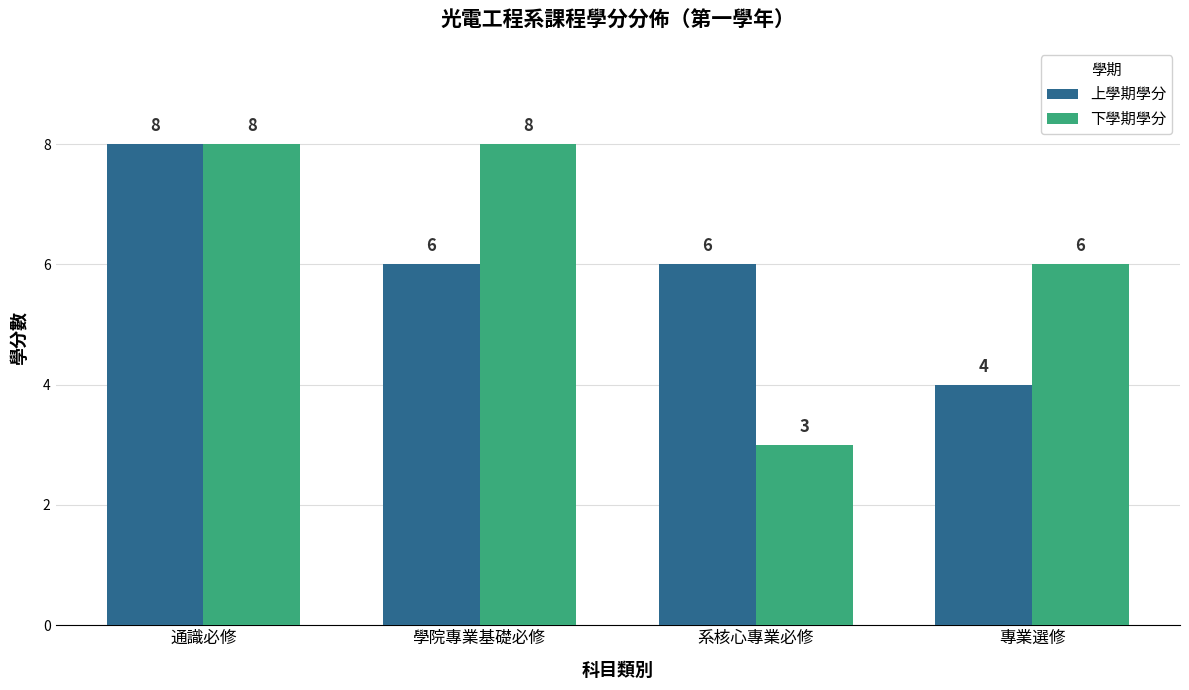

What is the label of the 2nd bar from the right?

系核心專業必修